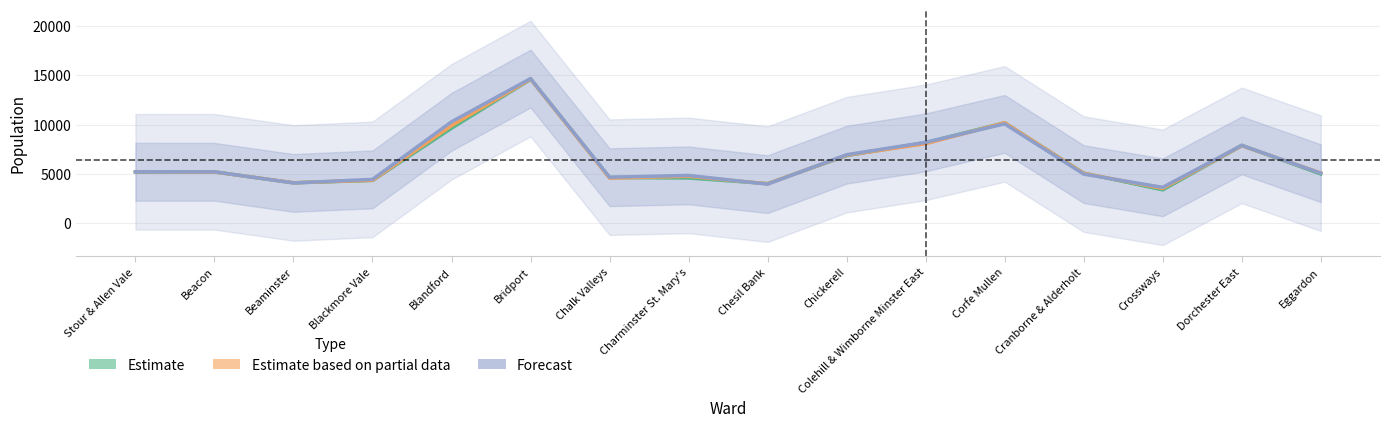

What is the sum of the Forecast values at Crossways and Blackmore Vale?

8096.0